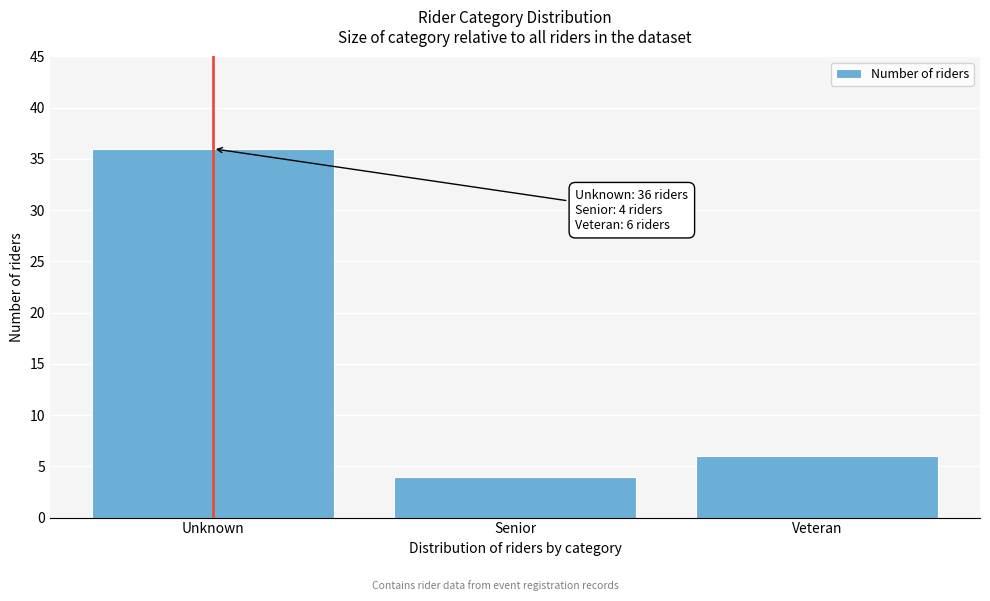

Reading left to right, transcribe all the data shown in this chart.

Unknown=36	Senior=4	Veteran=6